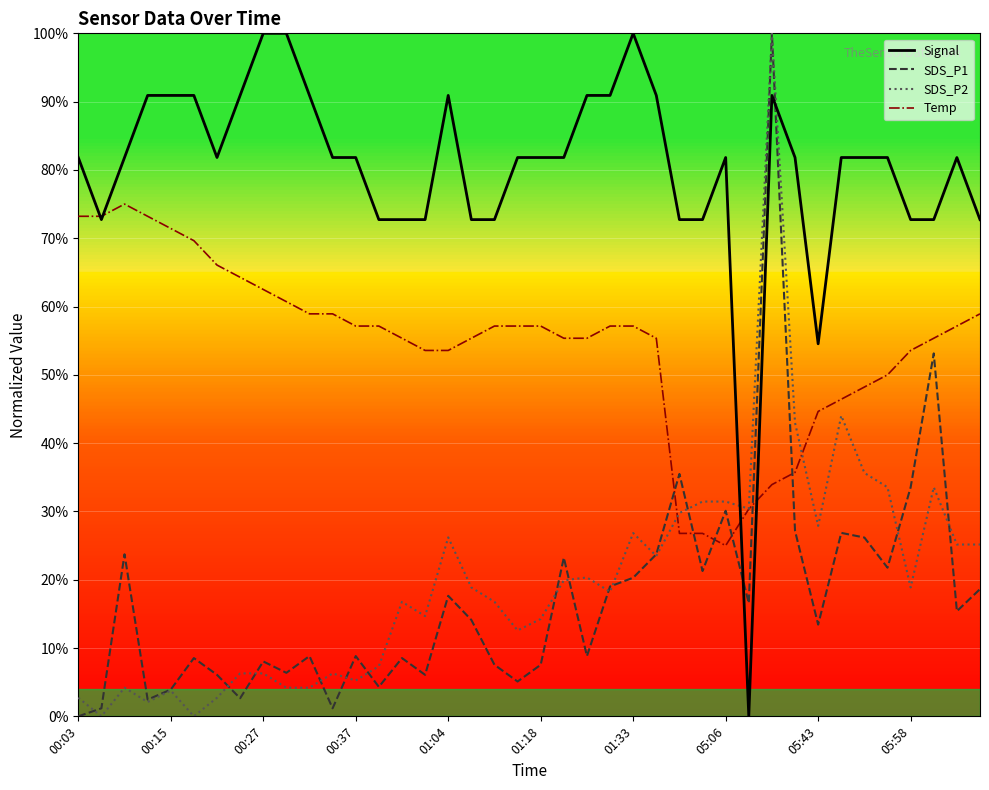

At which category is the sum across all series the highest?

30